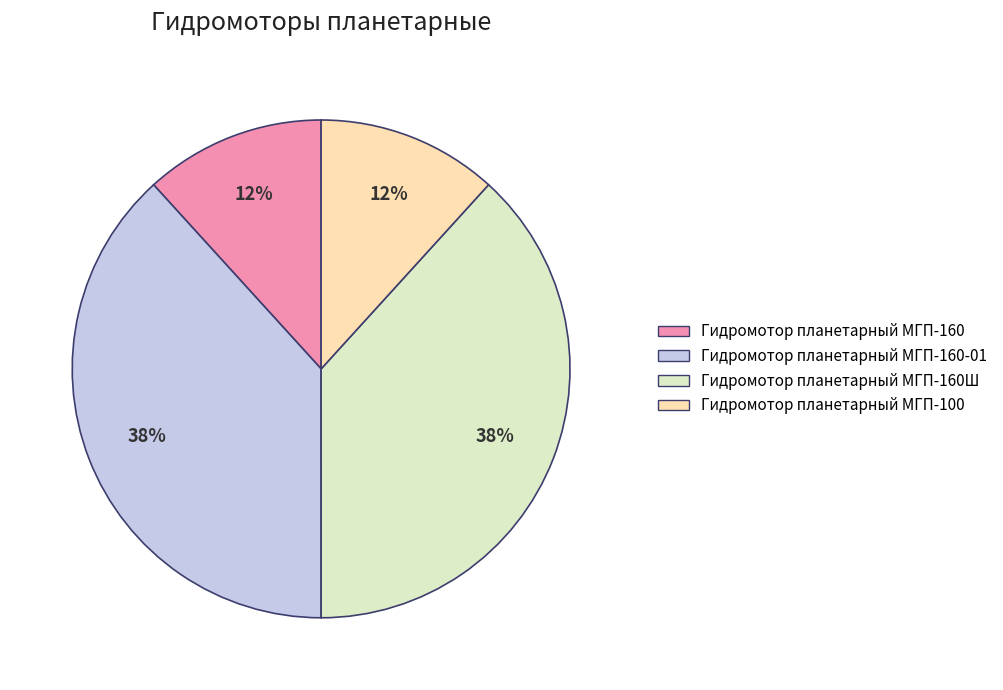

Is Гидромотор планетарный МГП-160-01 the majority of the pie?

No